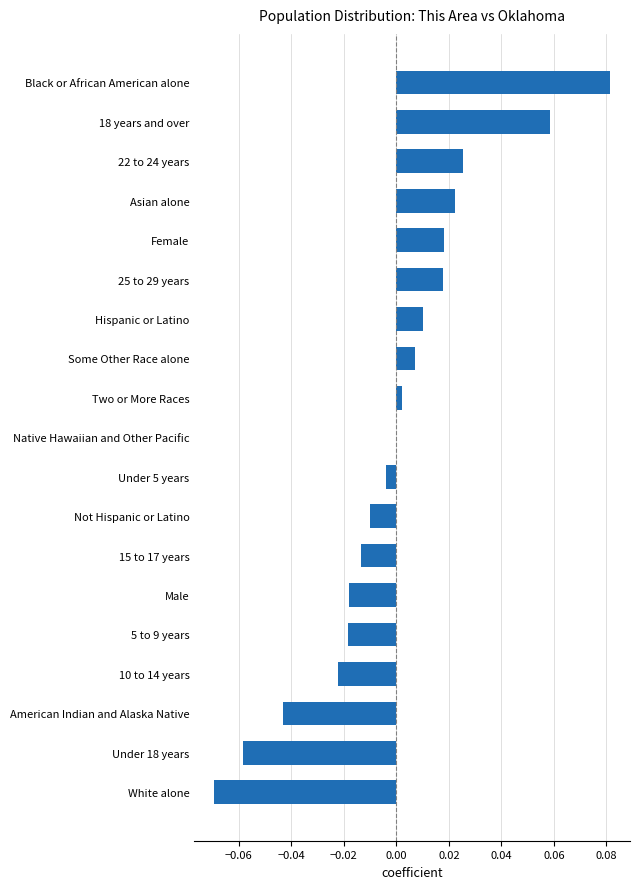

Which label corresponds to the largest value in the chart?

Black or African American alone